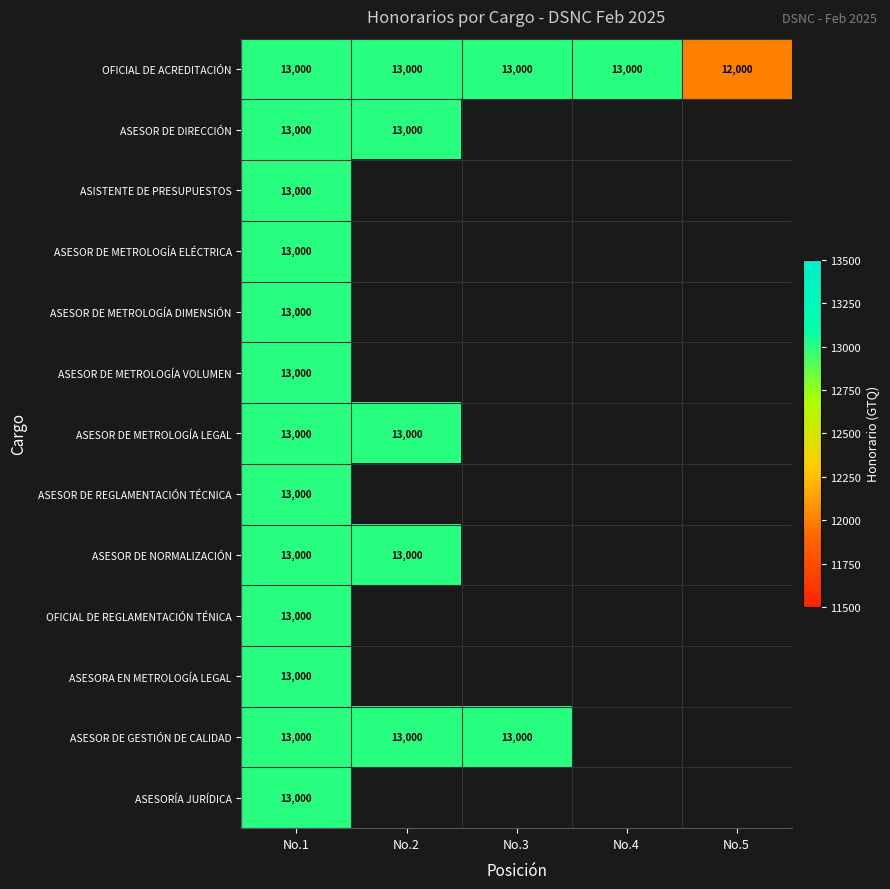

True or false: ASESOR DE METROLOGÍA LEGAL has a value of 17512 at No.2.

False